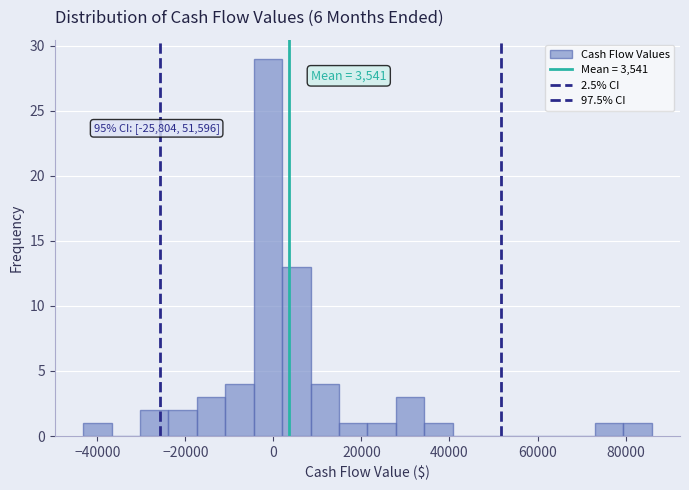

Read against the x-axis, roughly where is the centre of the tallest bar?

-2000